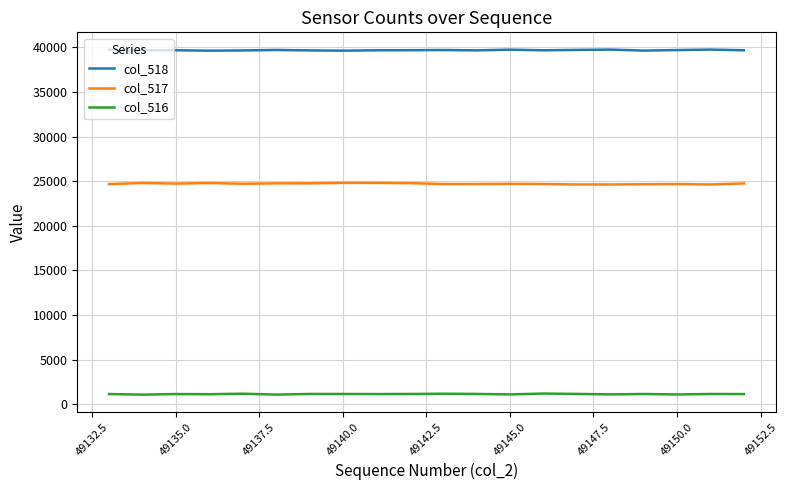

List the series in order of their peak value, lowest first.

col_516, col_517, col_518